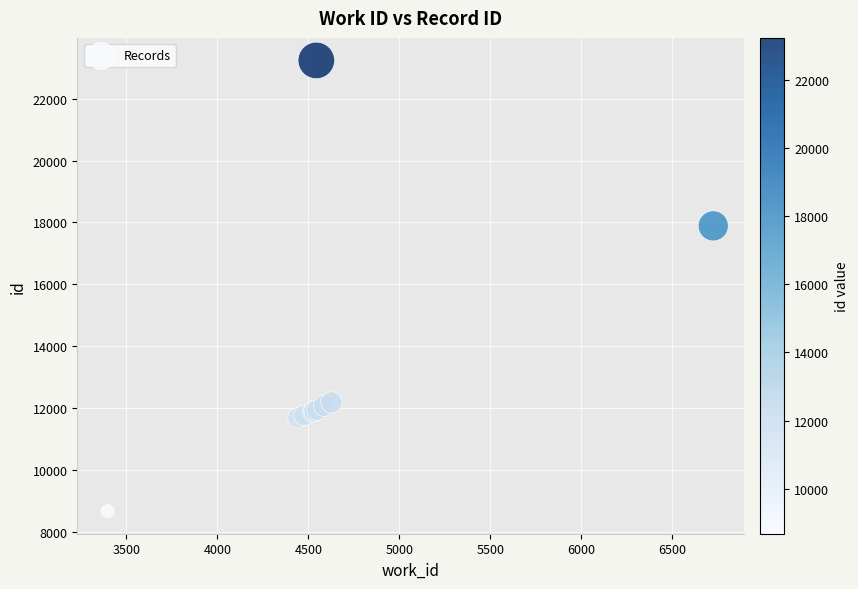

What Y value in the scatter plot is closest to 15956?

17890